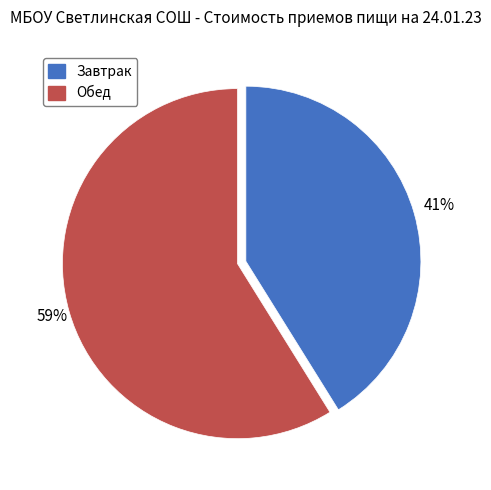

Which category has the biggest portion of the pie?

Обед